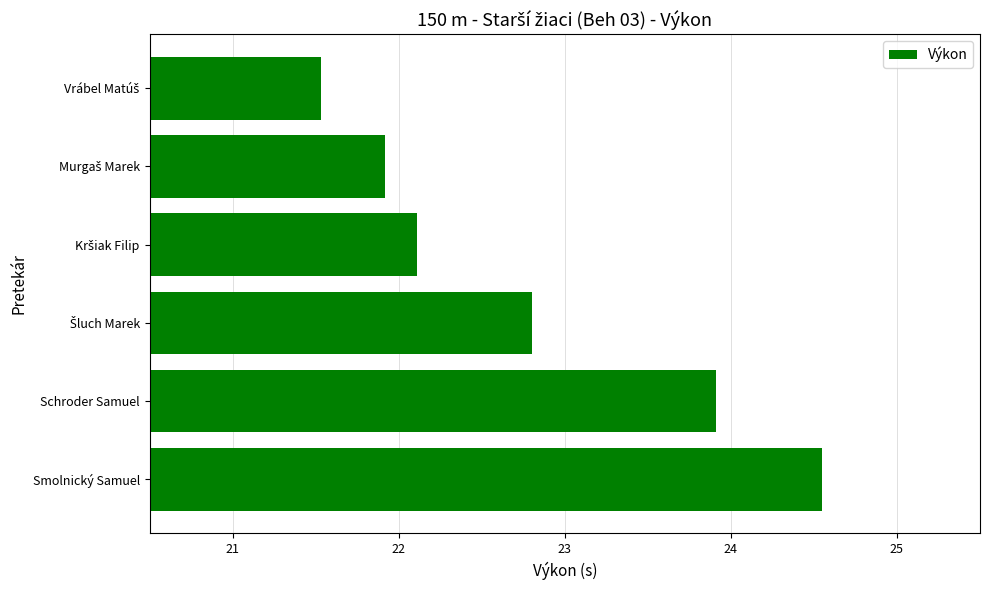

The value at Schroder Samuel is 23.9. True or false?

True